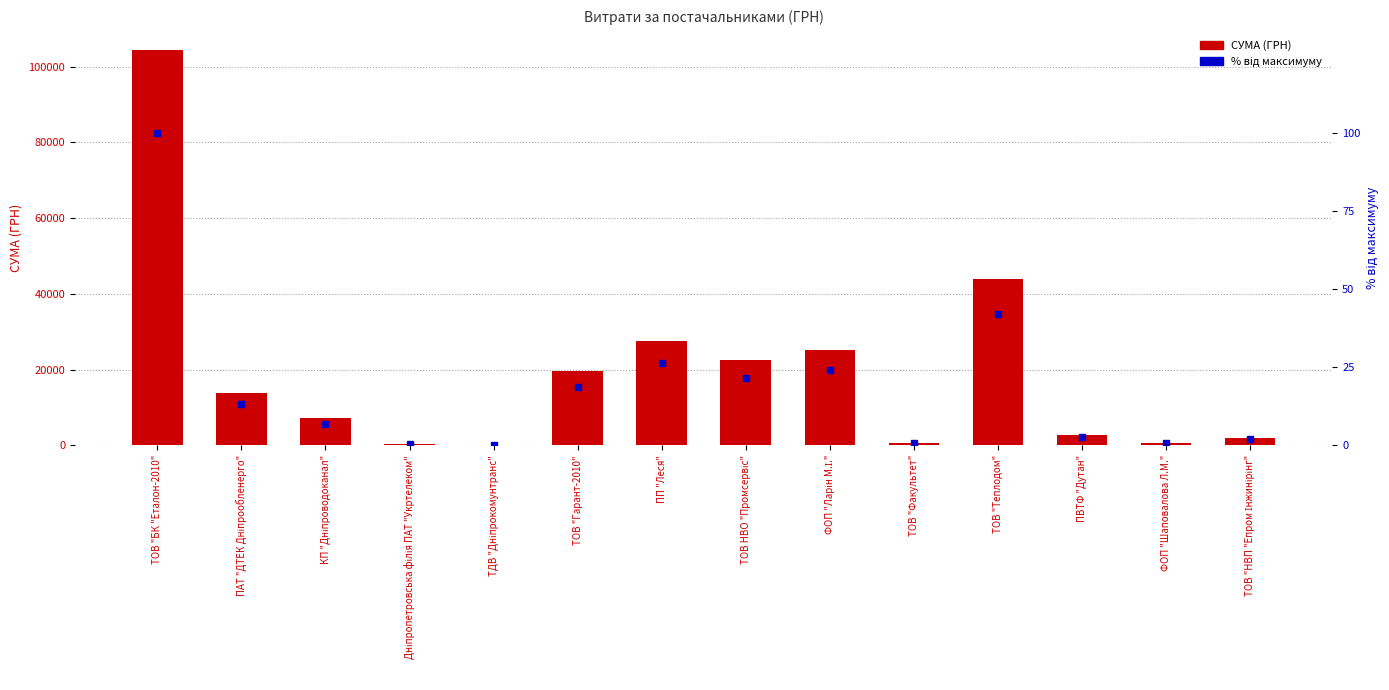

What is the spread (max minus min) of values at ТОВ НВО "Промсервіс"?

22422.0